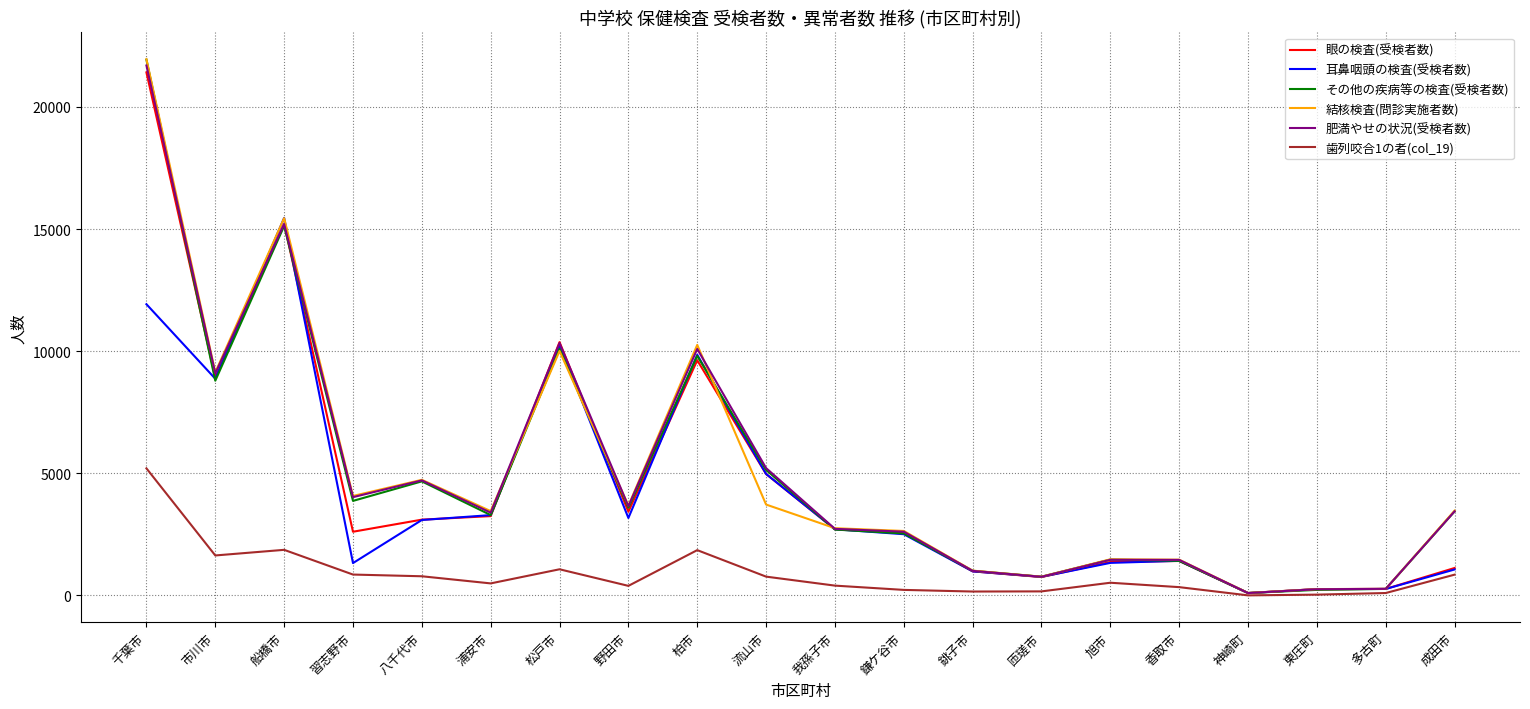

What is the difference between the 結核検査(問診実施者数) values at 千葉市 and 船橋市?

6506